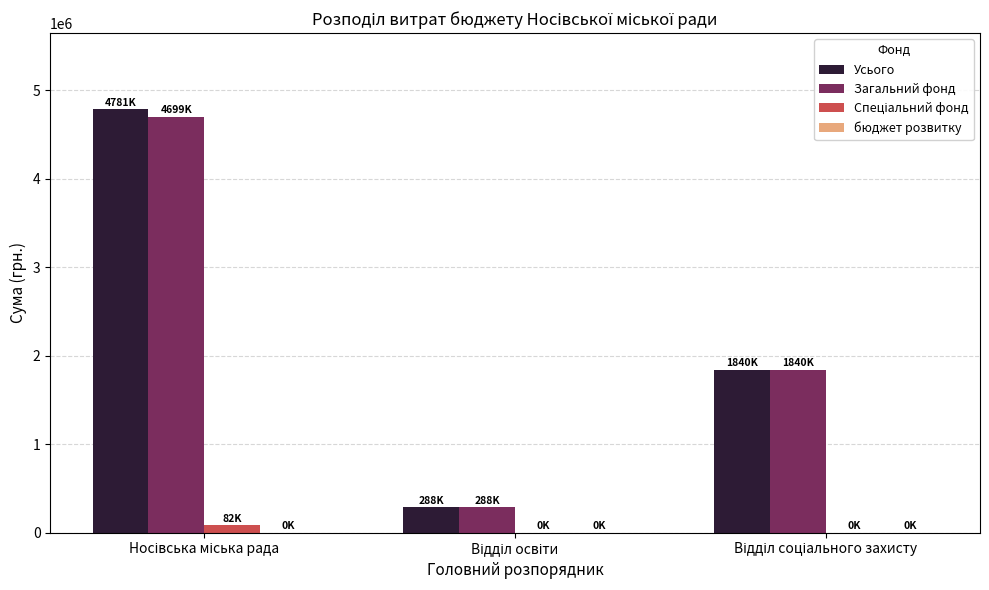

What is the greatest value displayed?

4781319